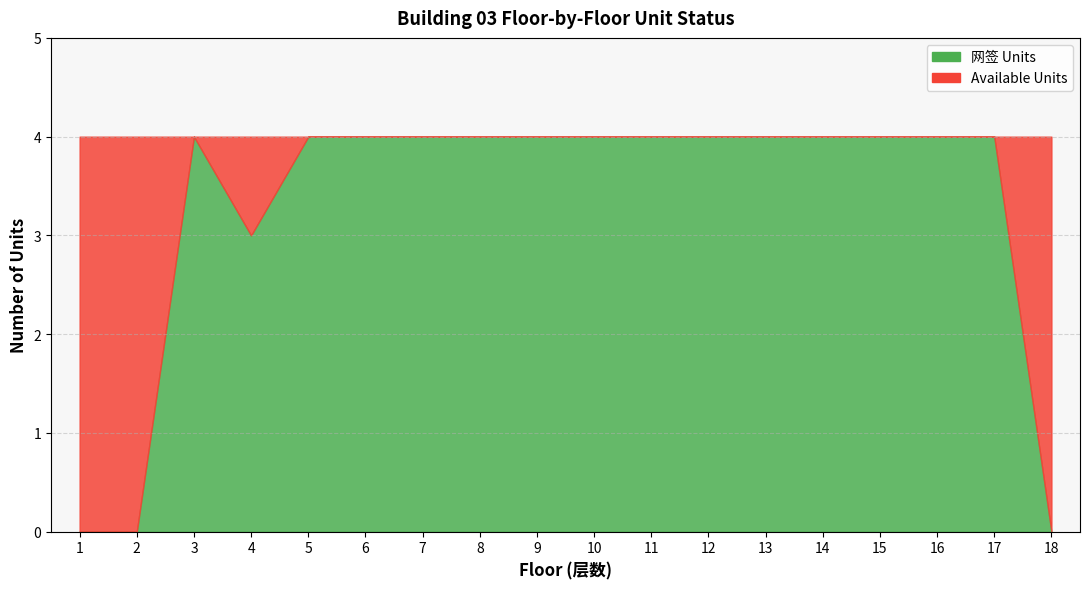

What is the sum of all 网签 Units values?

59